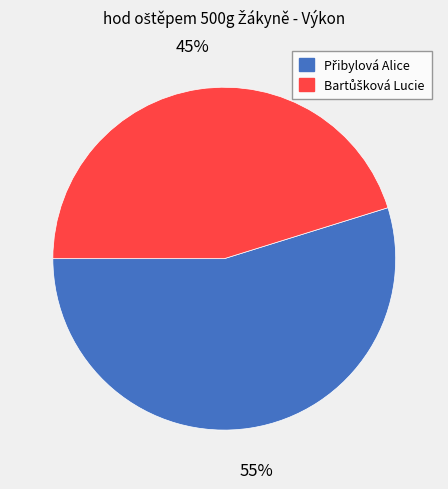

To the nearest percent, what is the difference between the largest and smallest slice percentages?

10%